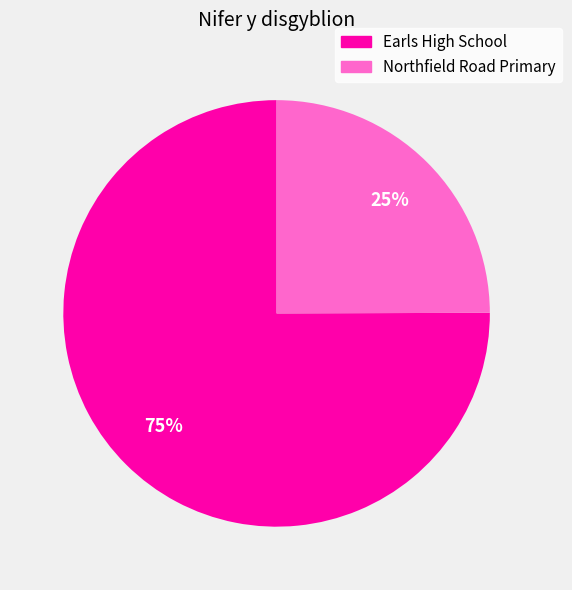

True or false: Earls High School accounts for 69% of the total.

False